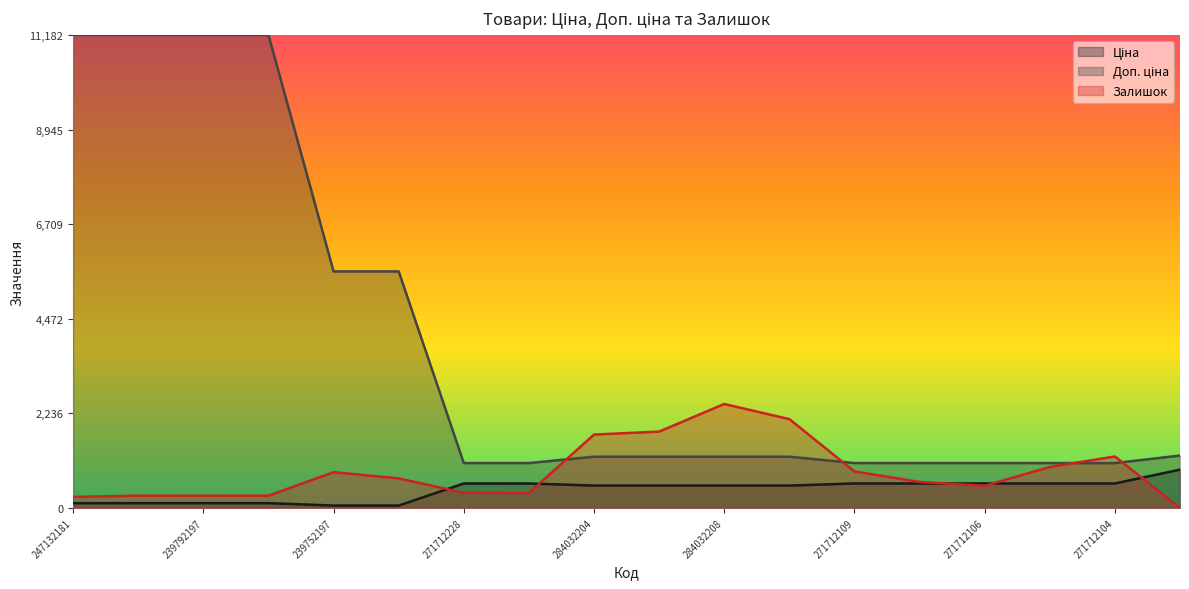

True or false: Ціна and Доп. ціна intersect in this chart.

False